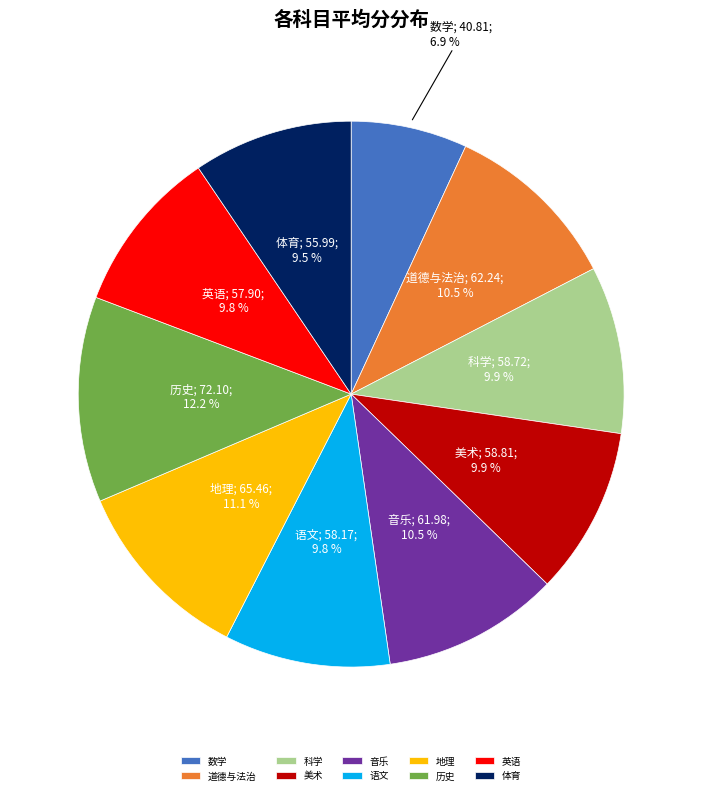

Which has a higher value, 语文 or 道德与法治?

道德与法治